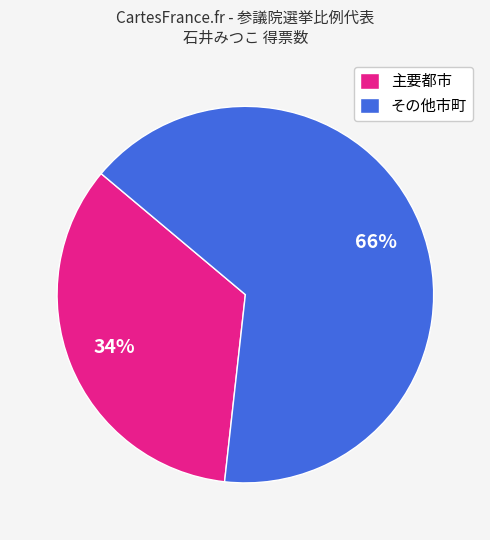

Is there any slice that represents more than half of the pie?

Yes